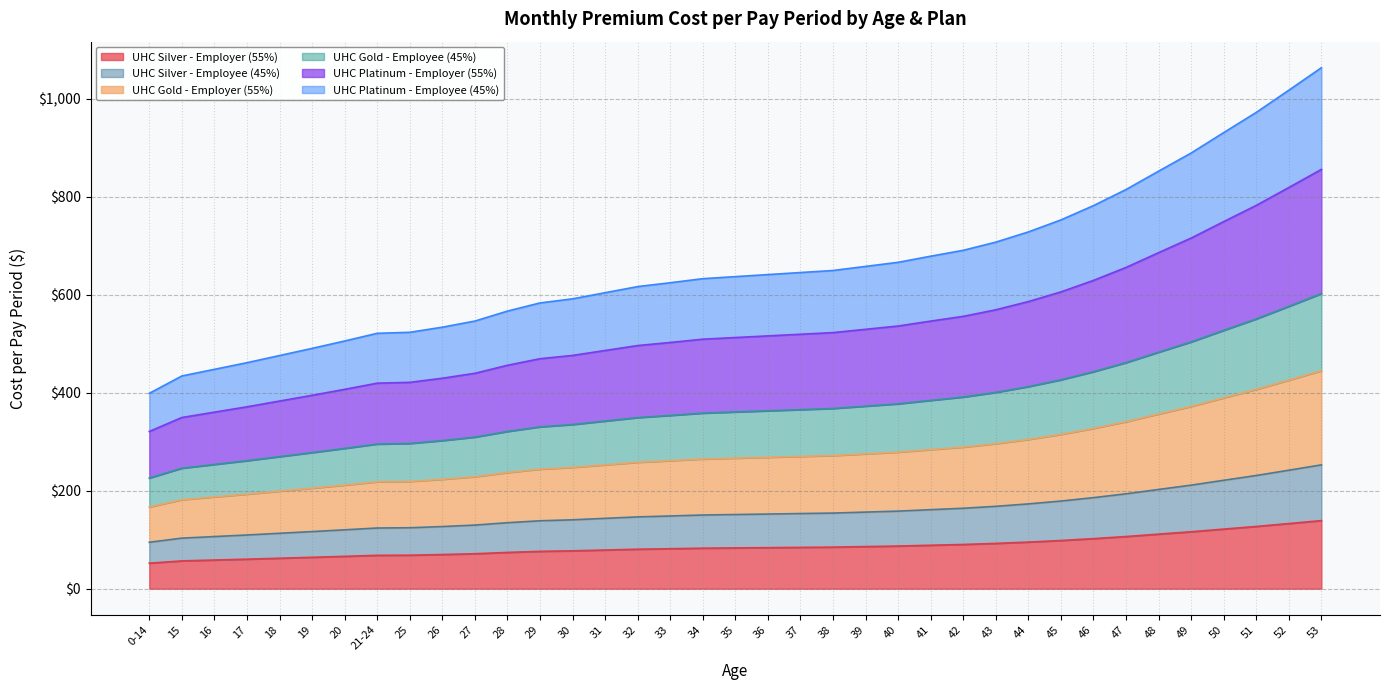

What is the difference between the second highest and minimum values in the UHC Silver - Employee (45%) series?

147.0